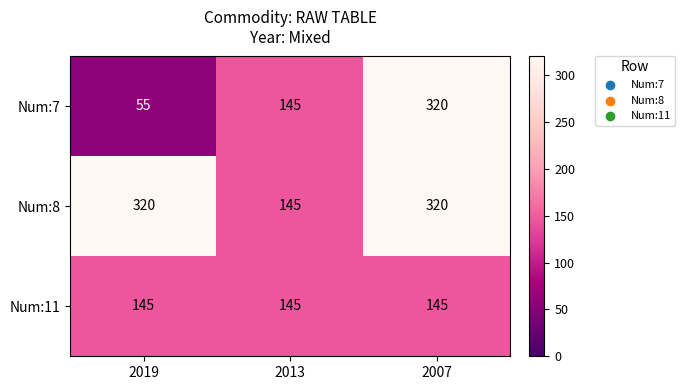

True or false: Num:8 has a value of 98 at 2019.

False